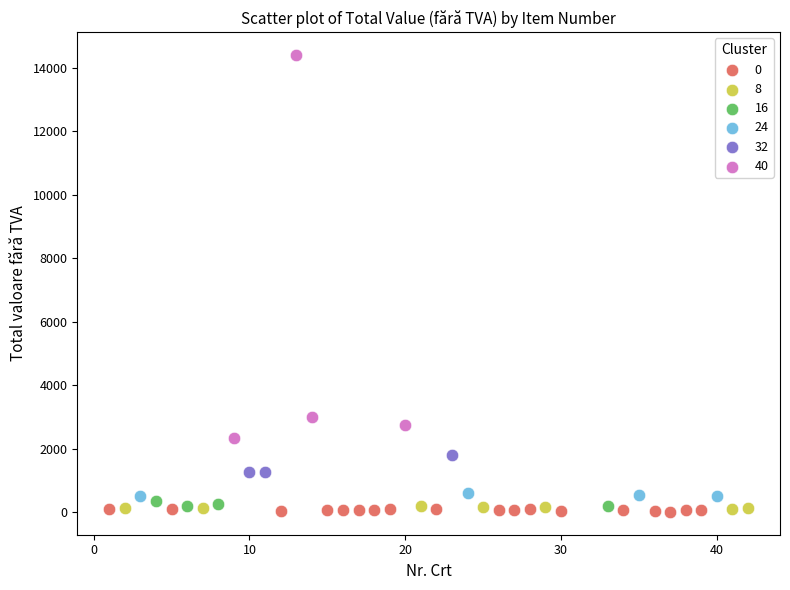

Which series contains the highest Y value?

40